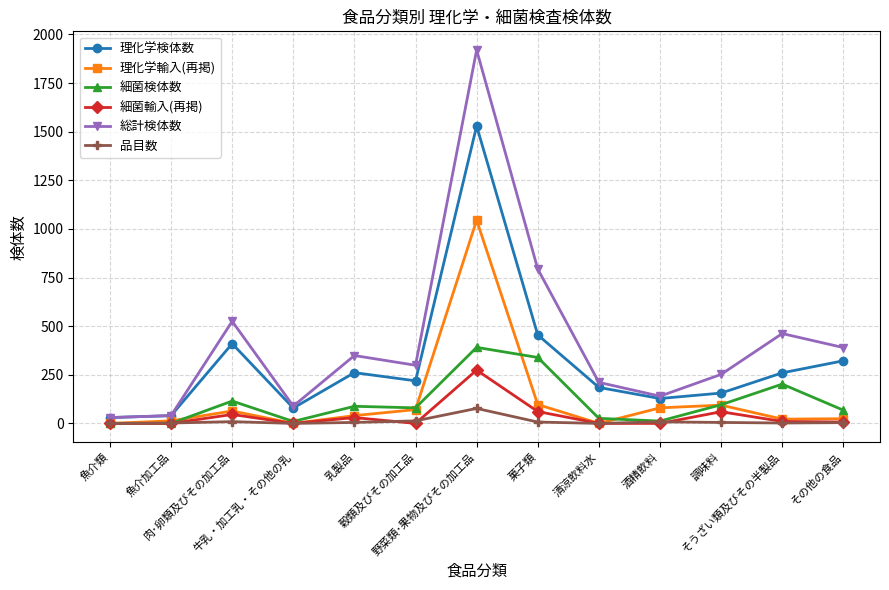

Which series has the largest range (max minus min)?

総計検体数